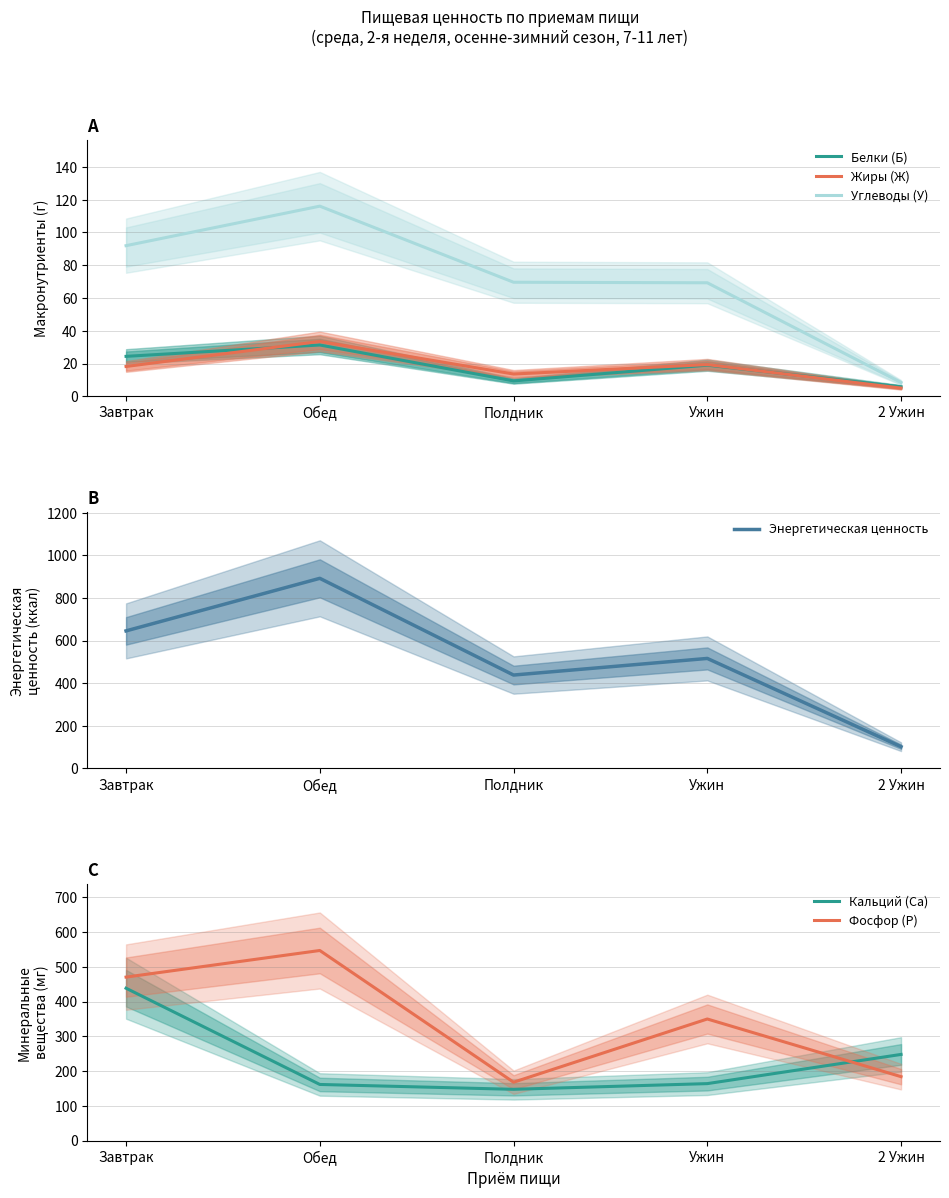

List the series in order of their peak value, lowest first.

Белки (Б), Жиры (Ж), Углеводы (У), Кальций (Ca), Фосфор (P), Энергетическая ценность